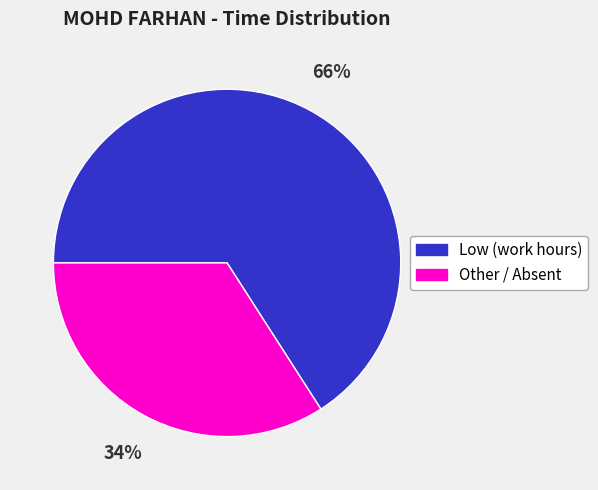

To the nearest percent, what is the difference between the largest and smallest slice percentages?

32%